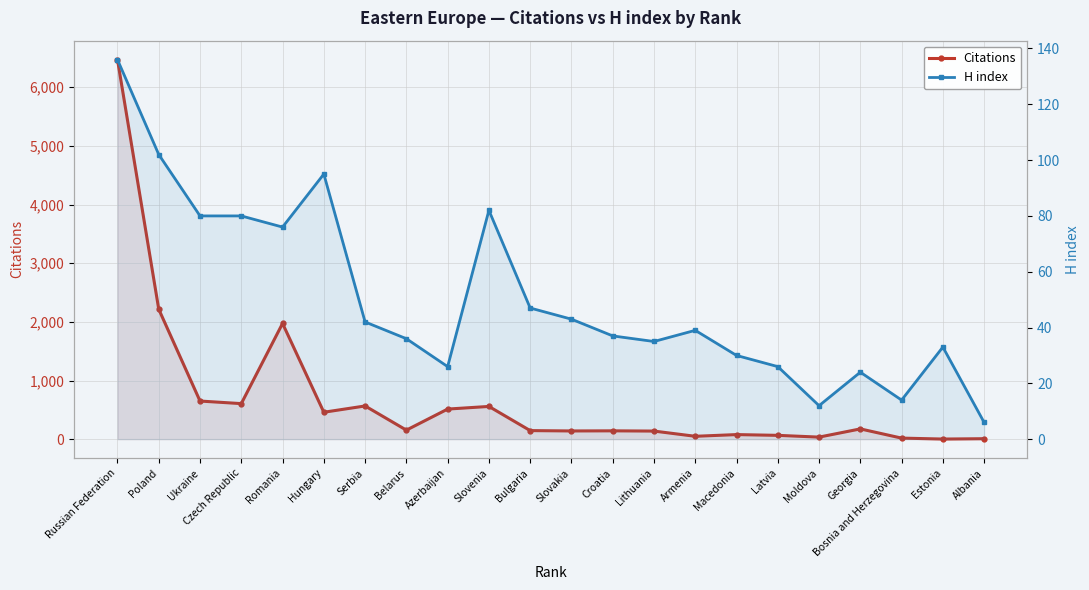

How many distinct data groups are displayed?

2